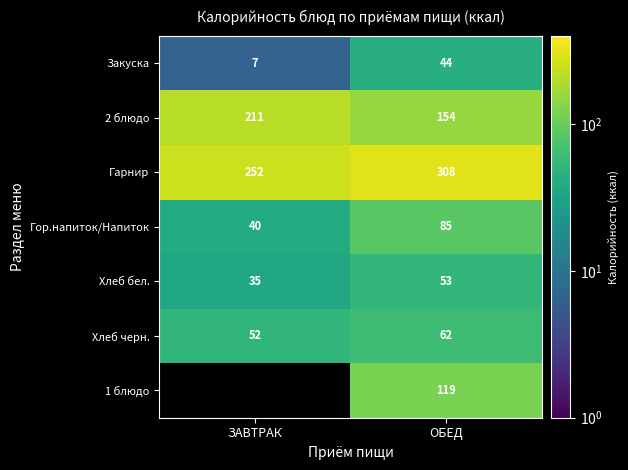

At which label is Гор.напиток/Напиток closest to 62?

ЗАВТРАК